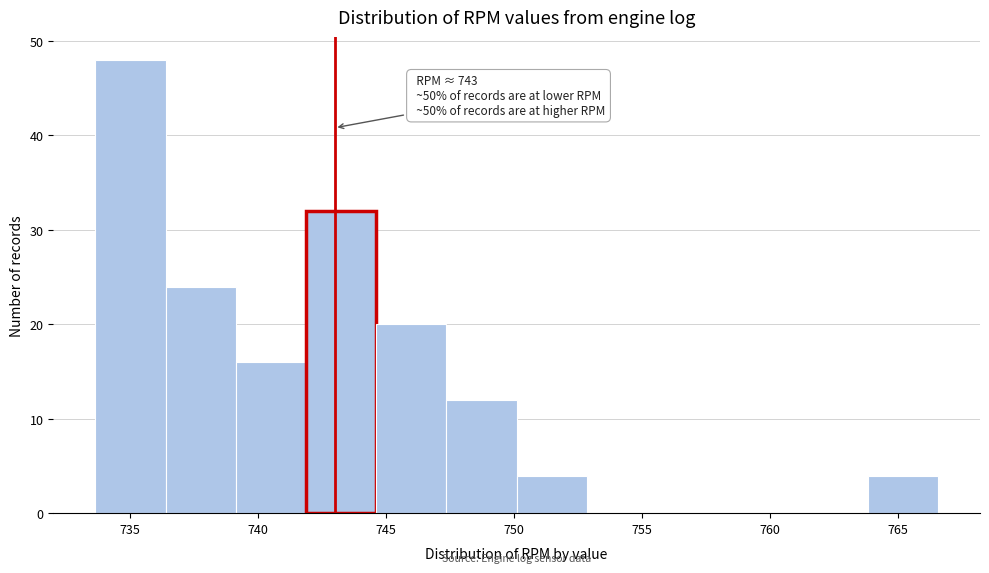

Which range on the x-axis has the tallest bar?

733.5 to 736.5